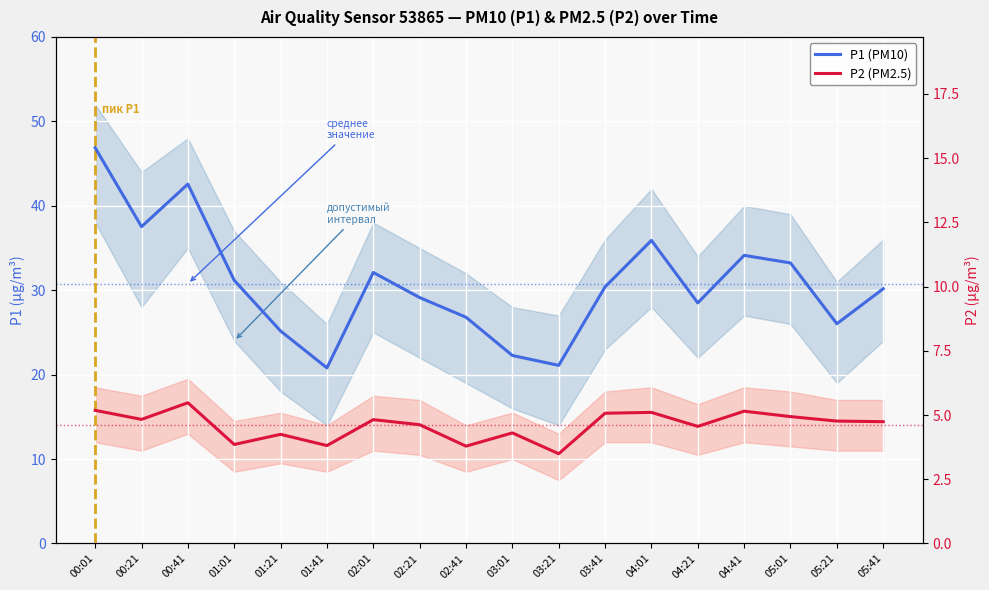

At which category is the sum across all series the highest?

00:01